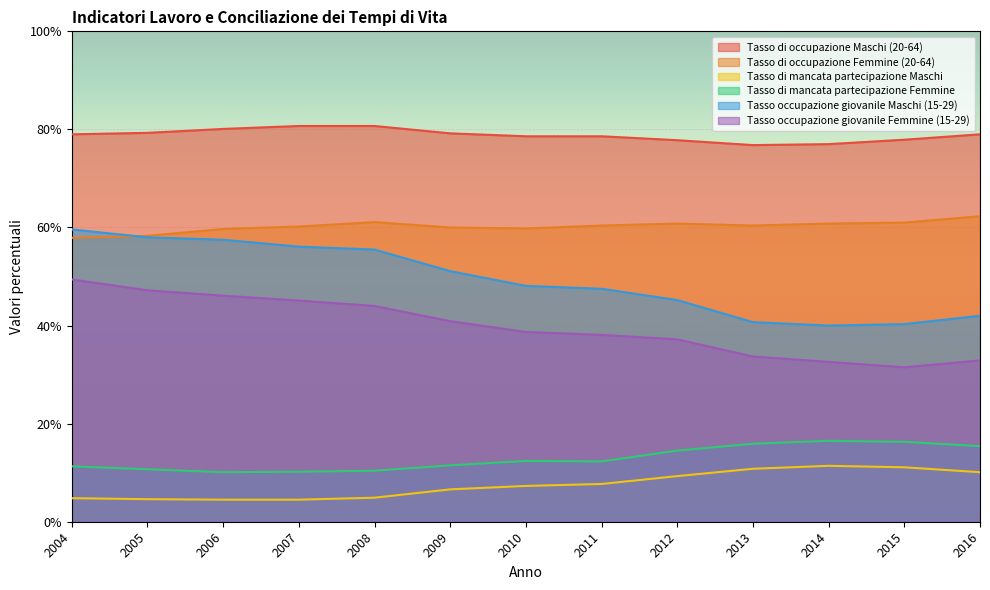

Where is the first local maximum for Tasso di mancata partecipazione Maschi?

2014